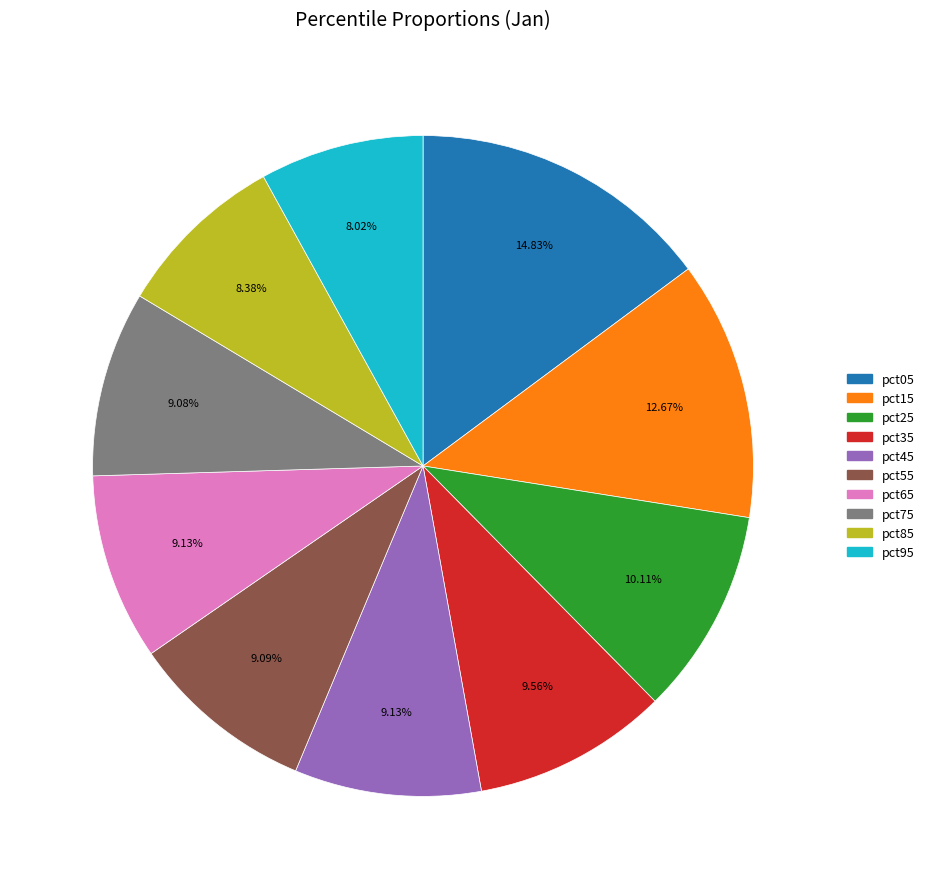

Is there any slice that represents more than half of the pie?

No